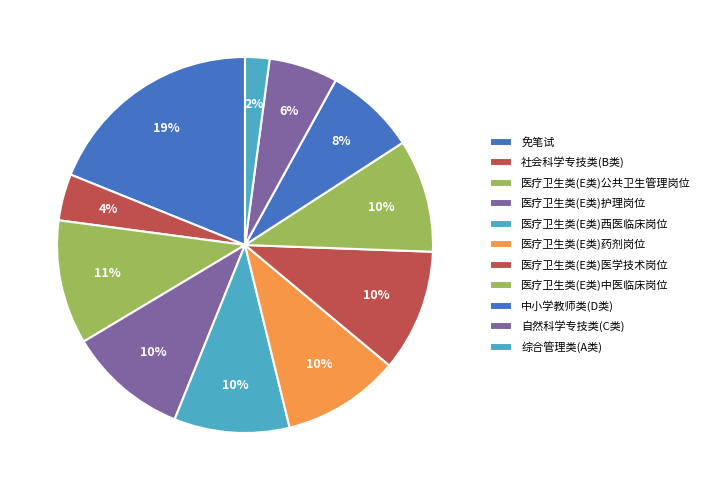

To the nearest percent, what percentage of the pie is 医疗卫生类(E类)西医临床岗位?

10%